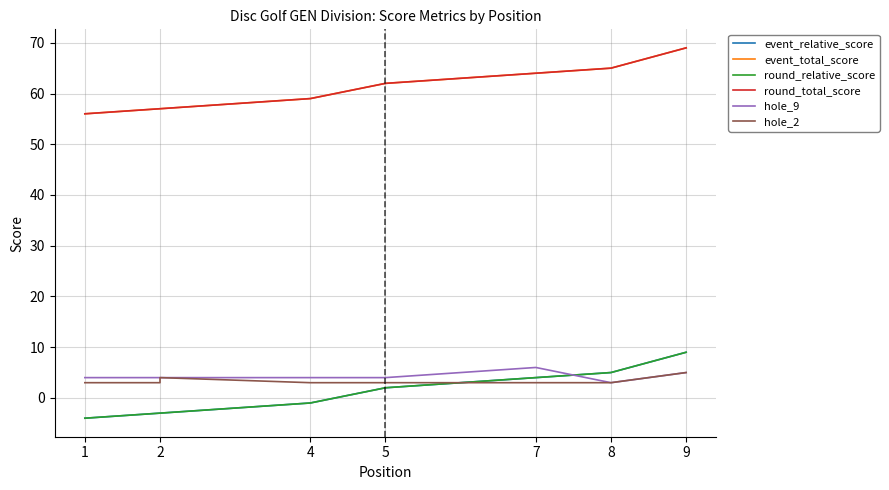

Which category has the lowest value in the round_relative_score series?

1